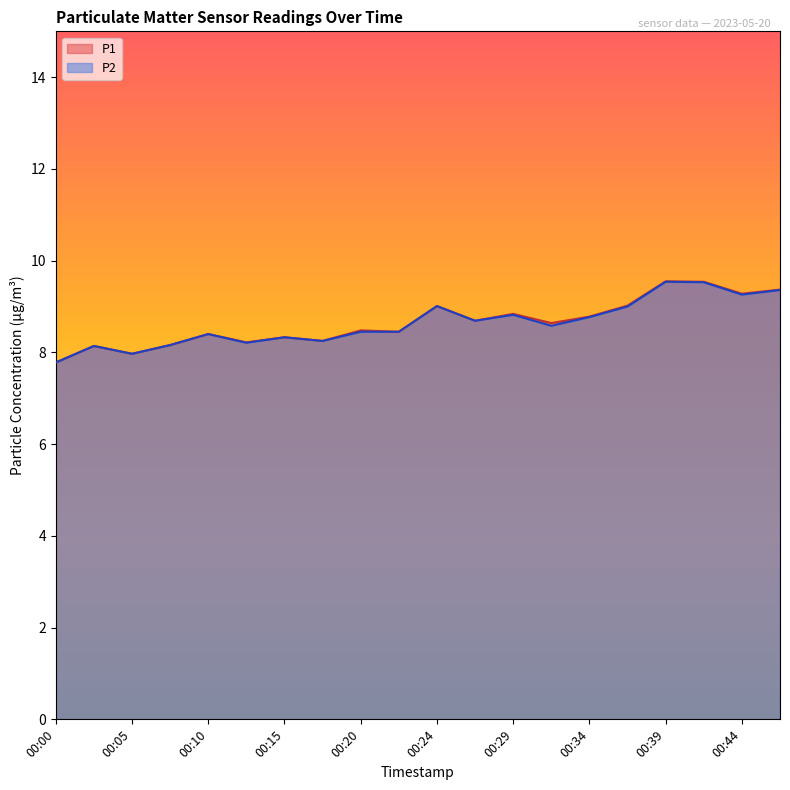

The P2 series shows 12.2 at 00:15. True or false?

False